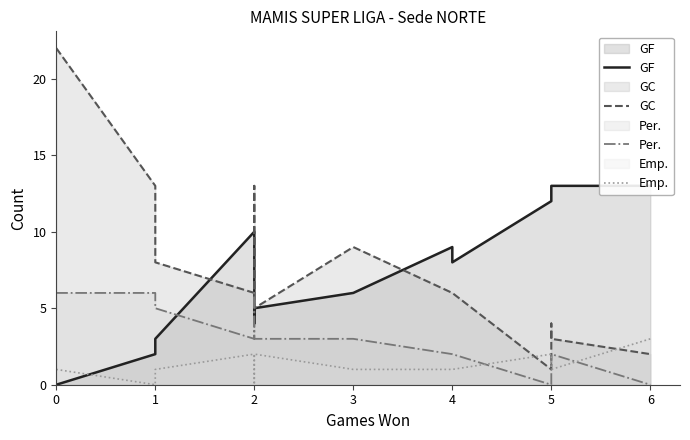

True or false: Per. has a value of 5 at 3.

False